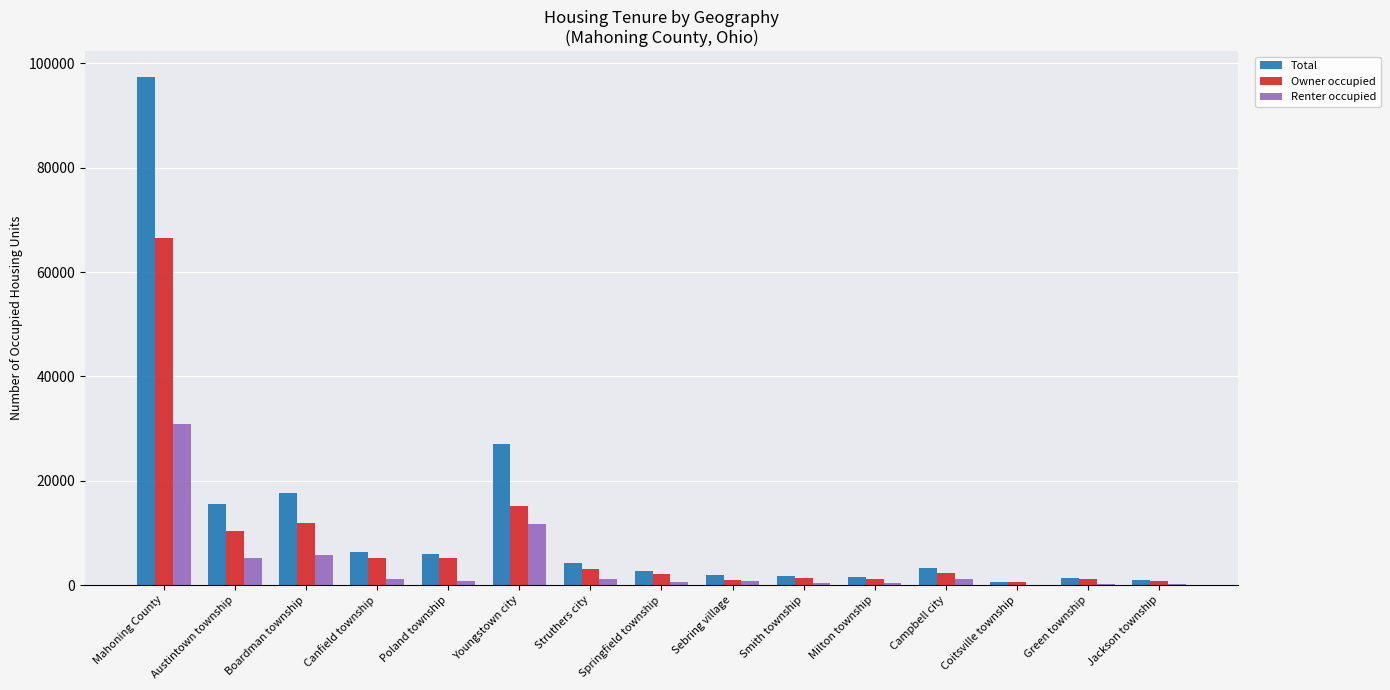

How many groups of bars are there?

15